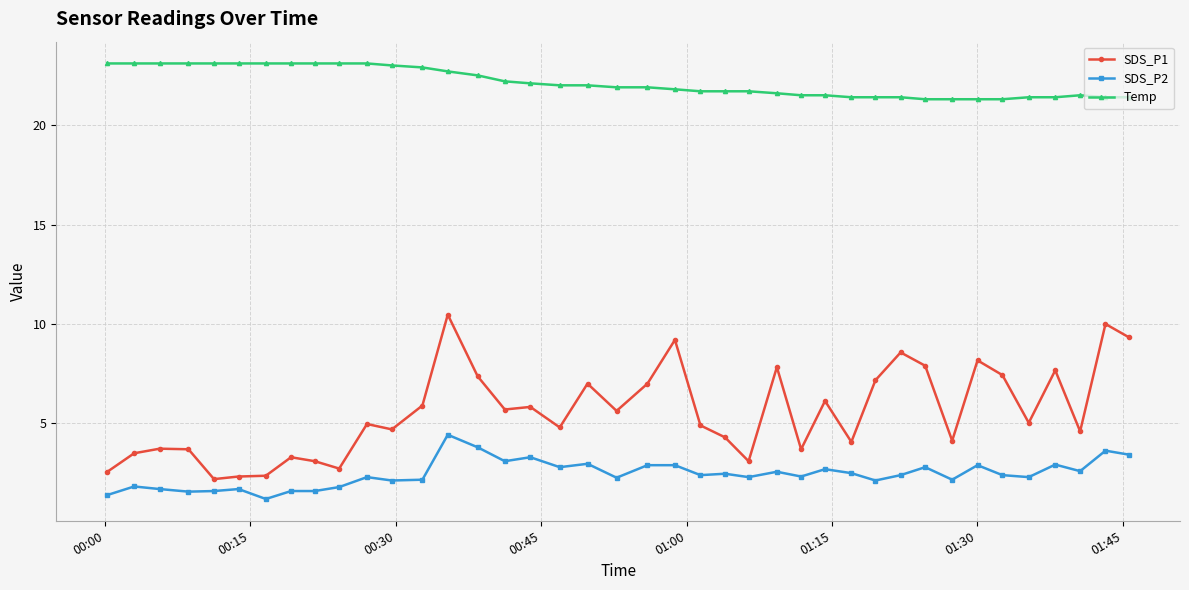

True or false: SDS_P1 has more than 0 interior local peaks.

True